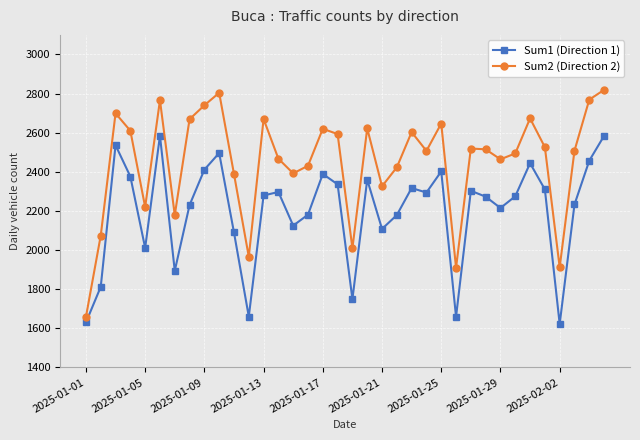

What is the average value of the Sum2 (Direction 2) series?

2450